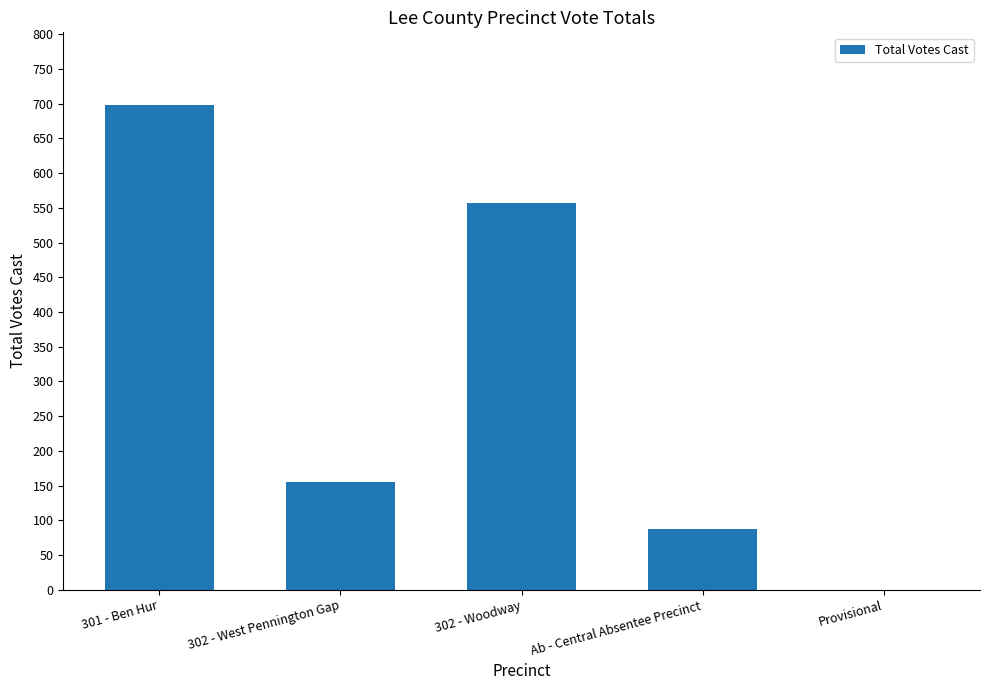

How many series are shown in this chart?

1